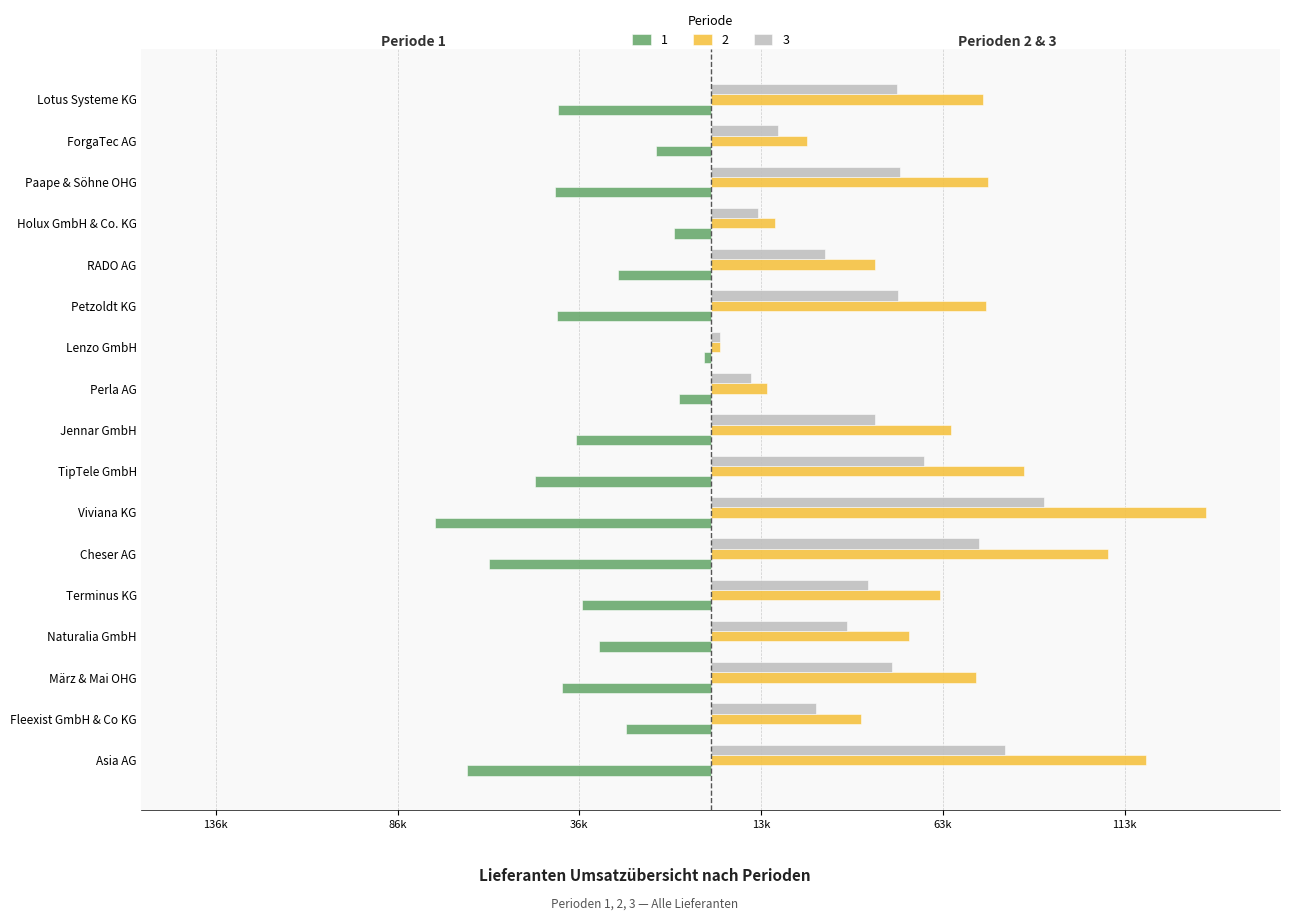

True or false: 3 has a value of 12920 at Holux GmbH & Co. KG.

True